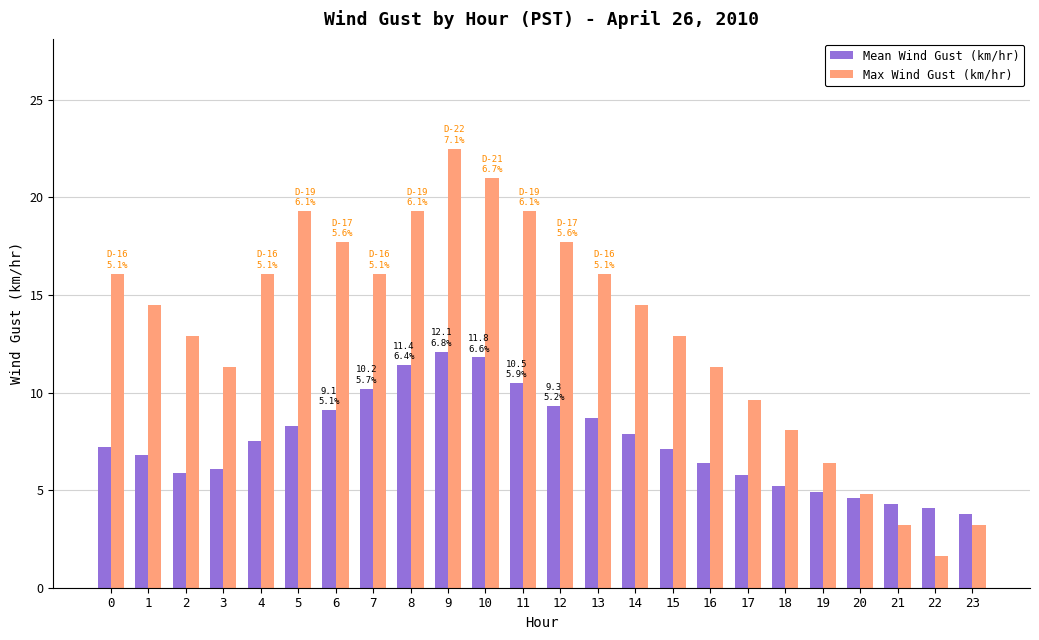

The Mean Wind Gust (km/hr) series shows 4.1 at 22. True or false?

True